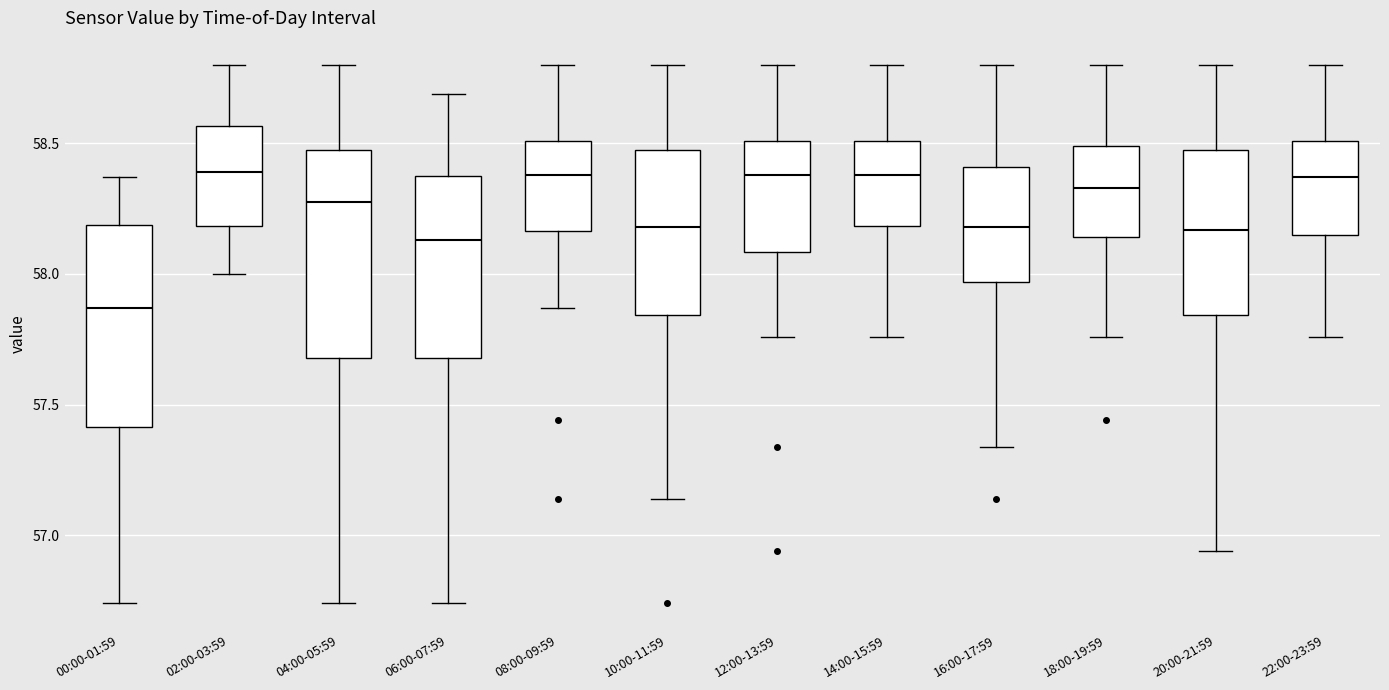

Reading left to right, transcribe this box plot: for each box, give where its median line is, the range the box spans, and where its two whiskers end, as read against the y-axis. The values are not printed on the chart, so give them approximately, as read against the axis.

00:00-01:59: median 57.85, box 57.40 to 58.20, whiskers 56.75 to 58.35
02:00-03:59: median 58.40, box 58.20 to 58.55, whiskers 58.00 to 58.80
04:00-05:59: median 58.30, box 57.70 to 58.50, whiskers 56.75 to 58.80
06:00-07:59: median 58.15, box 57.70 to 58.40, whiskers 56.75 to 58.70
08:00-09:59: median 58.40, box 58.15 to 58.50, whiskers 57.85 to 58.80
10:00-11:59: median 58.20, box 57.85 to 58.50, whiskers 57.15 to 58.80
12:00-13:59: median 58.40, box 58.10 to 58.50, whiskers 57.75 to 58.80
14:00-15:59: median 58.40, box 58.20 to 58.50, whiskers 57.75 to 58.80
16:00-17:59: median 58.20, box 57.95 to 58.40, whiskers 57.35 to 58.80
18:00-19:59: median 58.35, box 58.15 to 58.50, whiskers 57.75 to 58.80
20:00-21:59: median 58.15, box 57.85 to 58.50, whiskers 56.95 to 58.80
22:00-23:59: median 58.35, box 58.15 to 58.50, whiskers 57.75 to 58.80